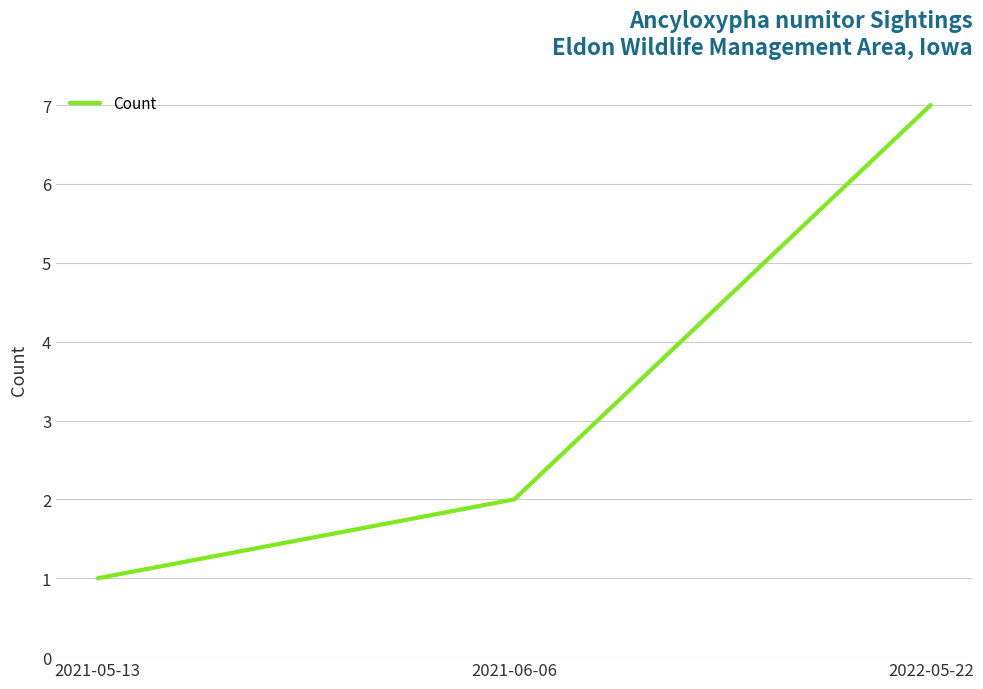

Approximately how many times larger is the value at 2022-05-22 compared to 2021-06-06?

3.5